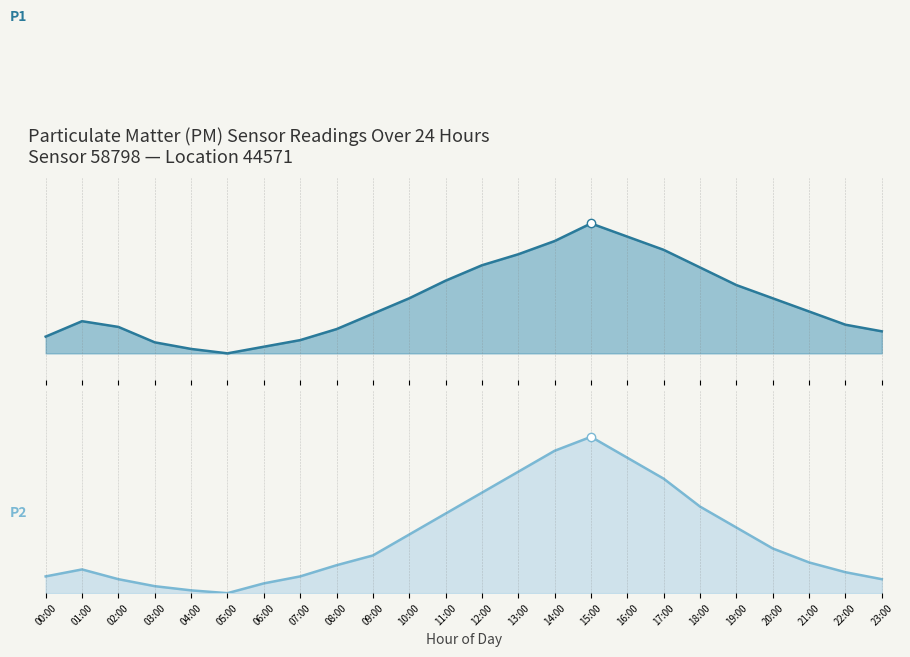

Reading left to right, transcribe all the data shown in this chart.

P1: 1.0	1.3	1.2	0.8	0.7	0.6	0.8	0.9	1.2	1.5	1.9	2.3	2.6	2.9	3.1	3.6	3.3	3.0	2.6	2.1	1.9	1.6	1.3	1.1
P2: 0.1	0.2	0.1	0.0	0.0	0.0	0.1	0.1	0.2	0.3	0.4	0.6	0.7	0.9	1.0	1.1	1.0	0.8	0.6	0.5	0.3	0.2	0.1	0.1